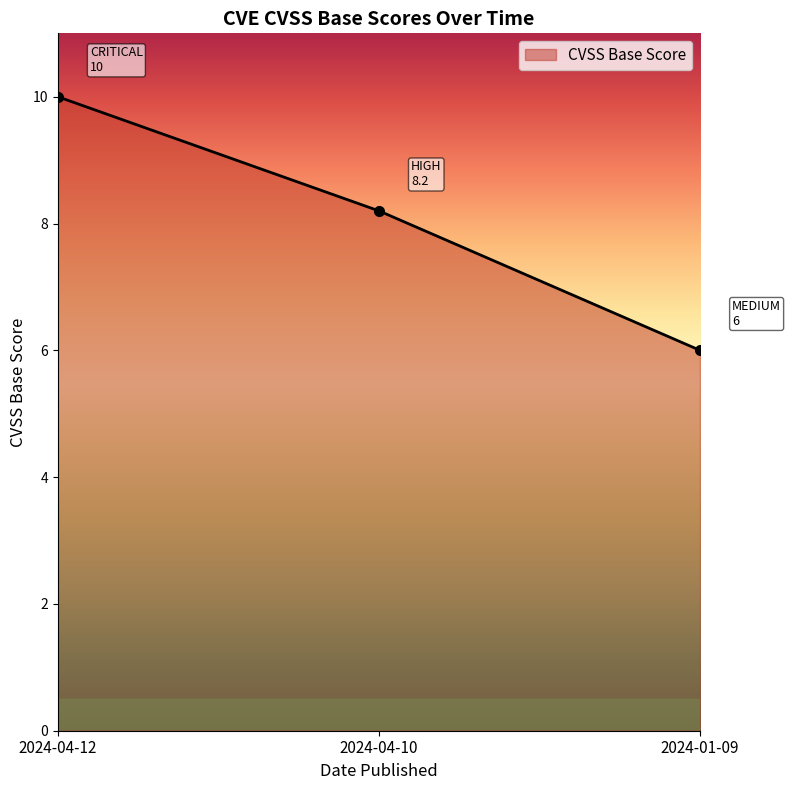

List the labels in order of value, largest first.

2024-04-12, 2024-04-10, 2024-01-09